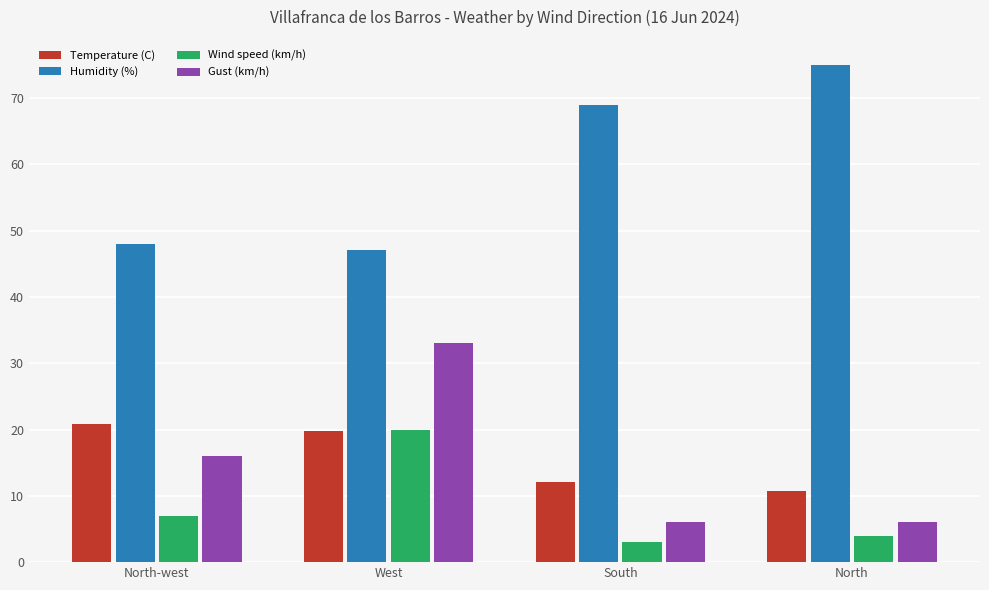

Rank the series at North-west from lowest to highest value.

Wind speed (km/h), Gust (km/h), Temperature (C), Humidity (%)